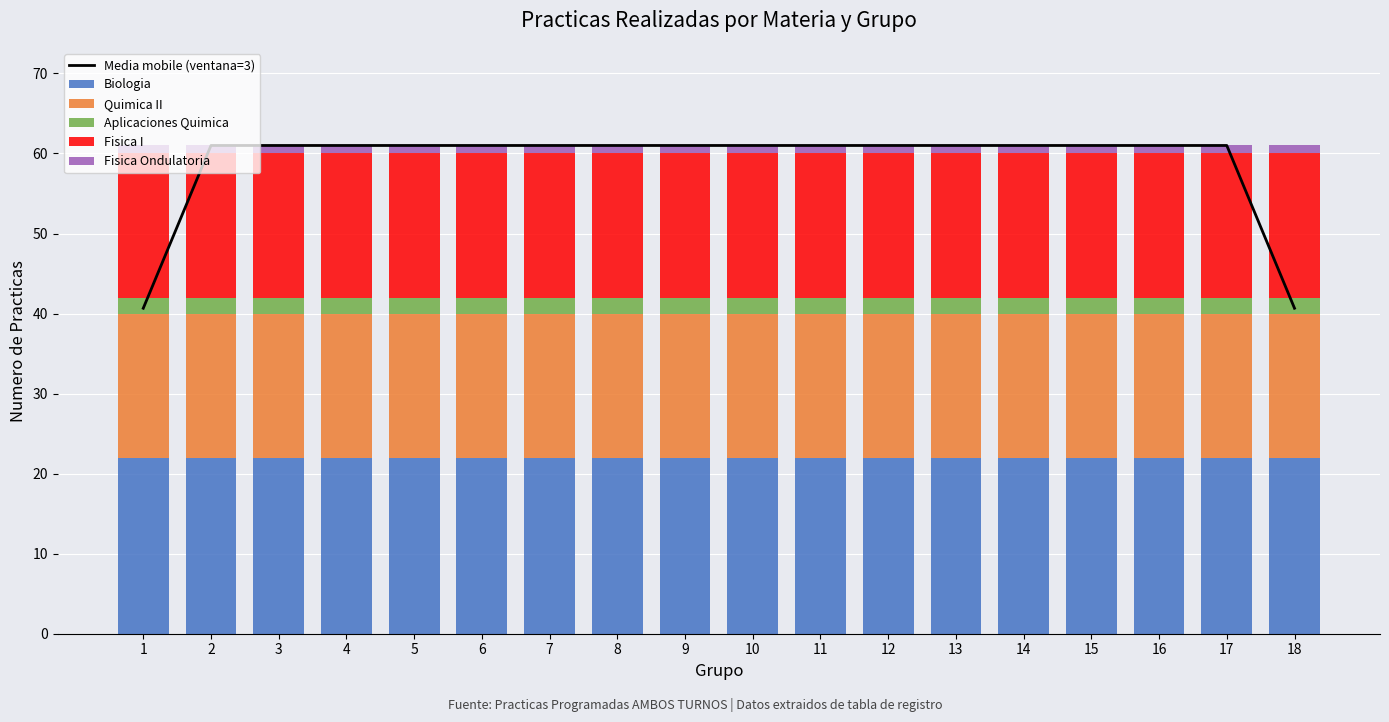

The Biologia series shows 22 at 7. True or false?

True